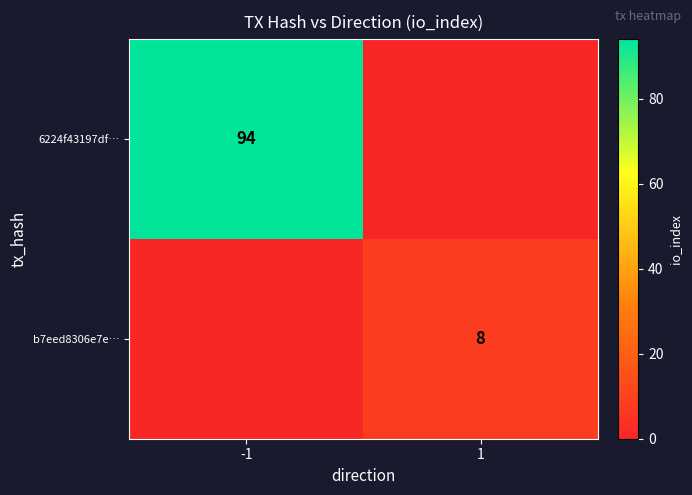

Is the value of b7eed8306e7e… at 1 greater than the value of 6224f43197df… at -1?

No